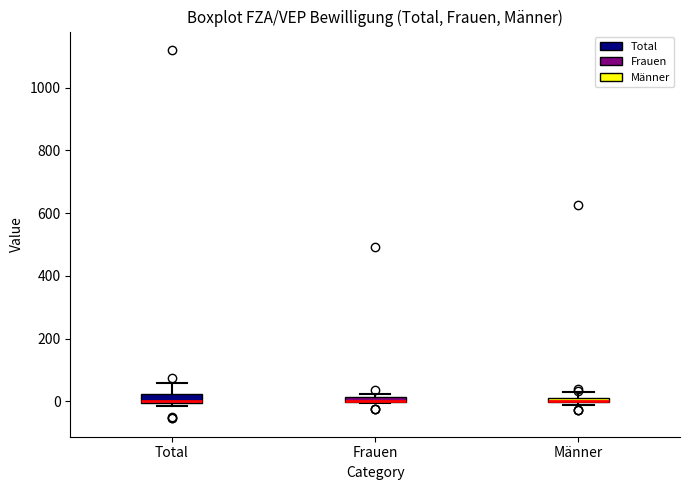

Where is the upper edge of the box for Total on the y-axis? The values are not printed on the chart, so give them approximately, as read against the axis.

20